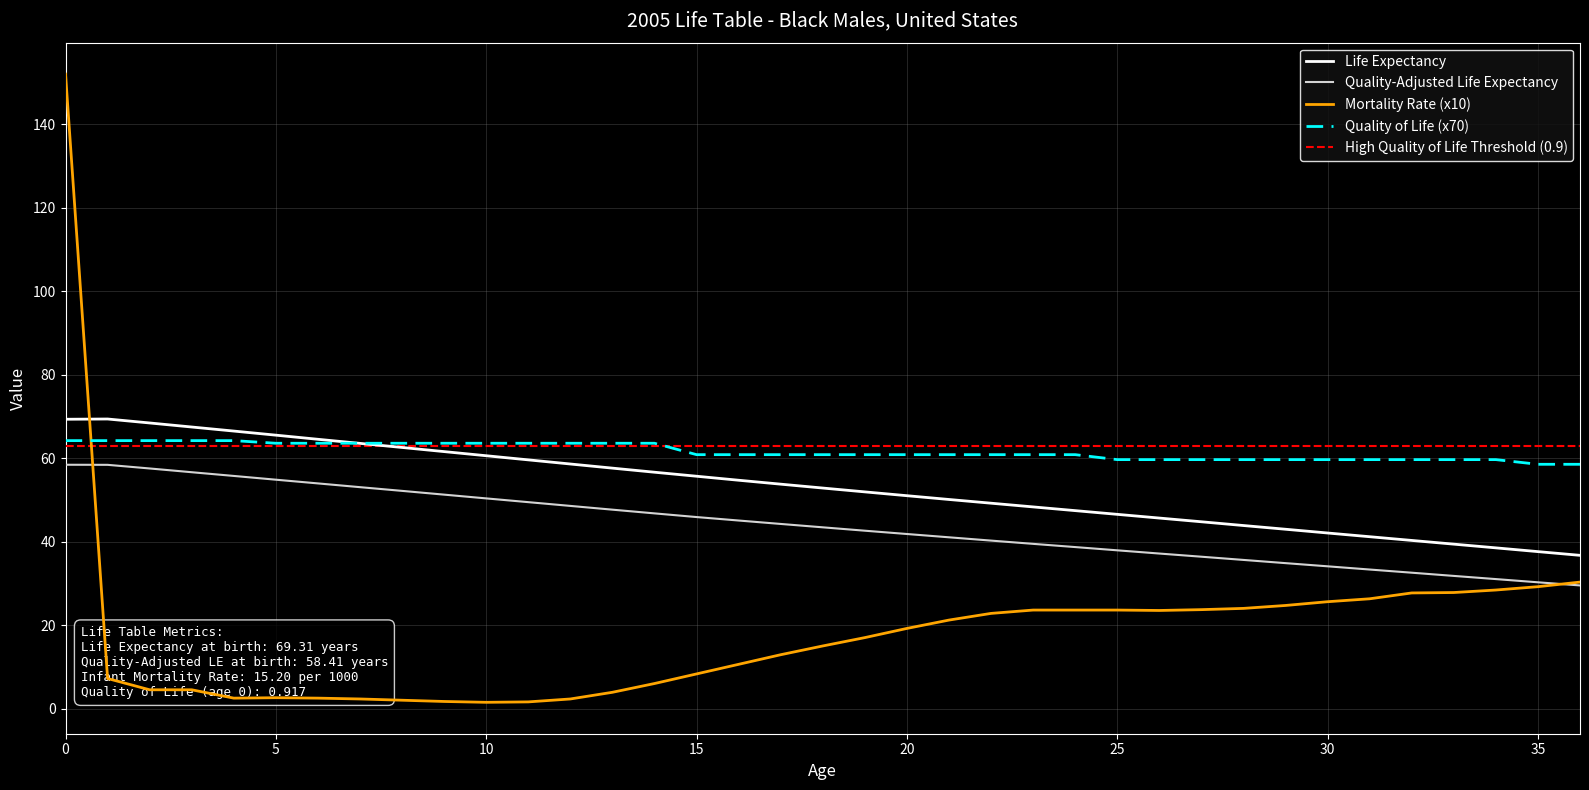

What is the value of the Quality of Life point at the 20th from the left?

60.8